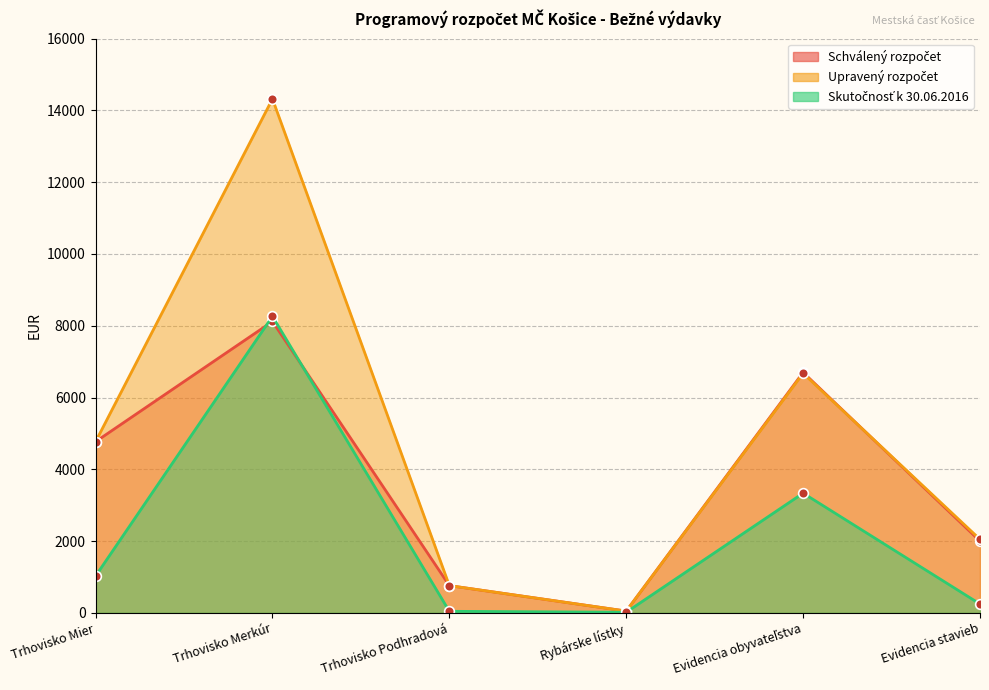

Where is Skutočnosť k 30.06.2016 nearest to the value 4140?

Evidencia obyvateľstva